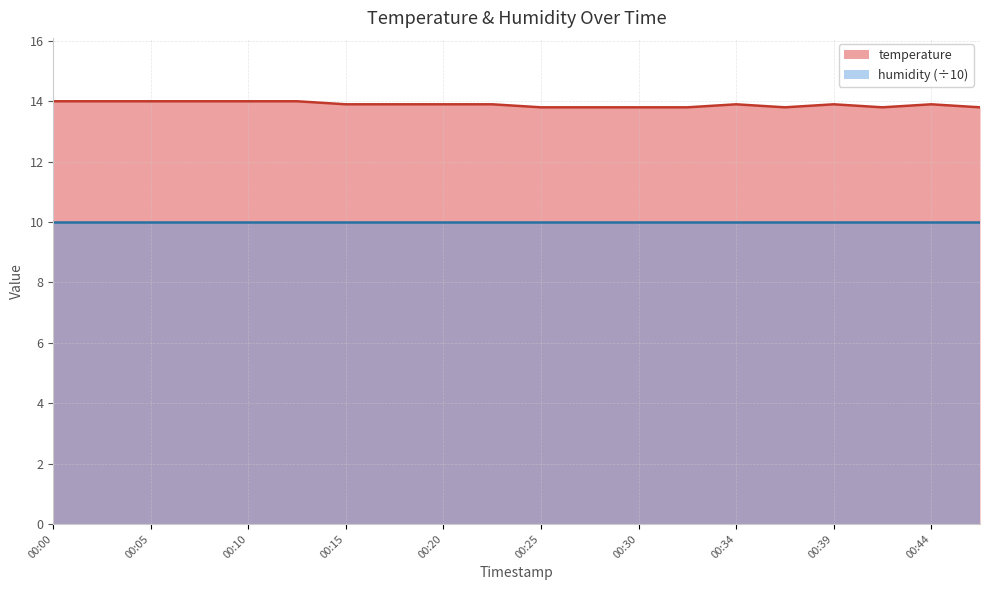

What is the sum of the values at 00:30 and 00:32?

27.6